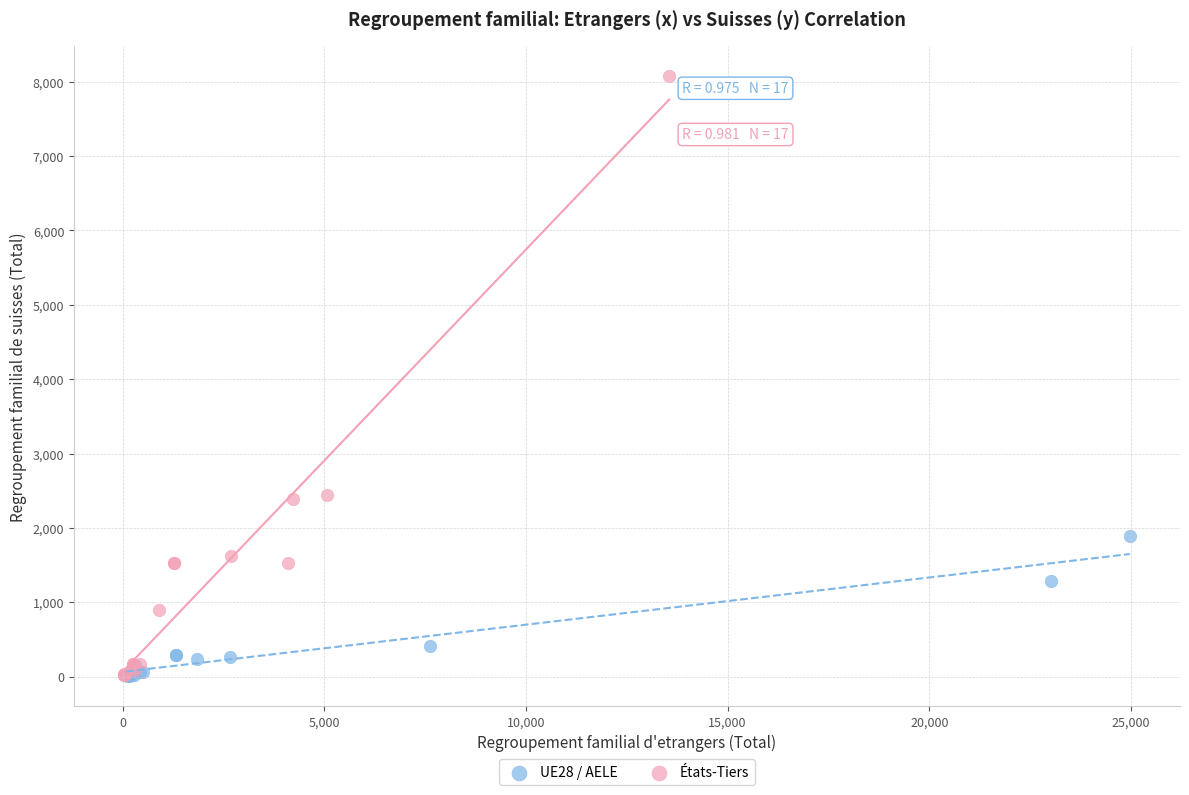

Which series has the largest Y range (max minus min)?

États-Tiers